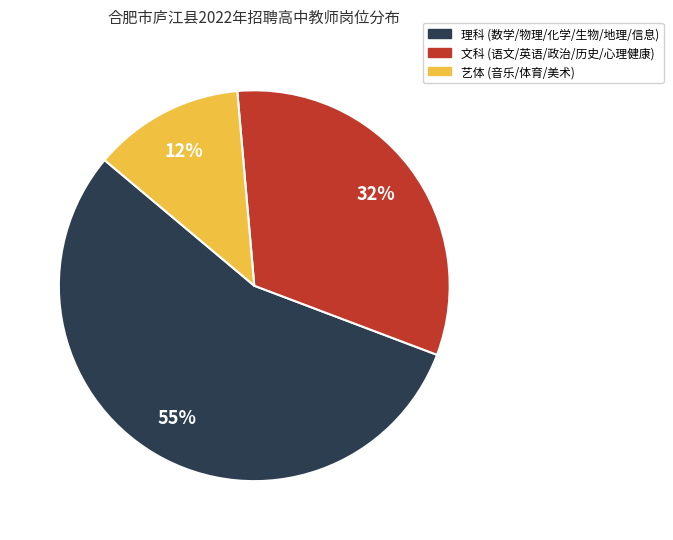

Is there a majority slice in this chart?

Yes